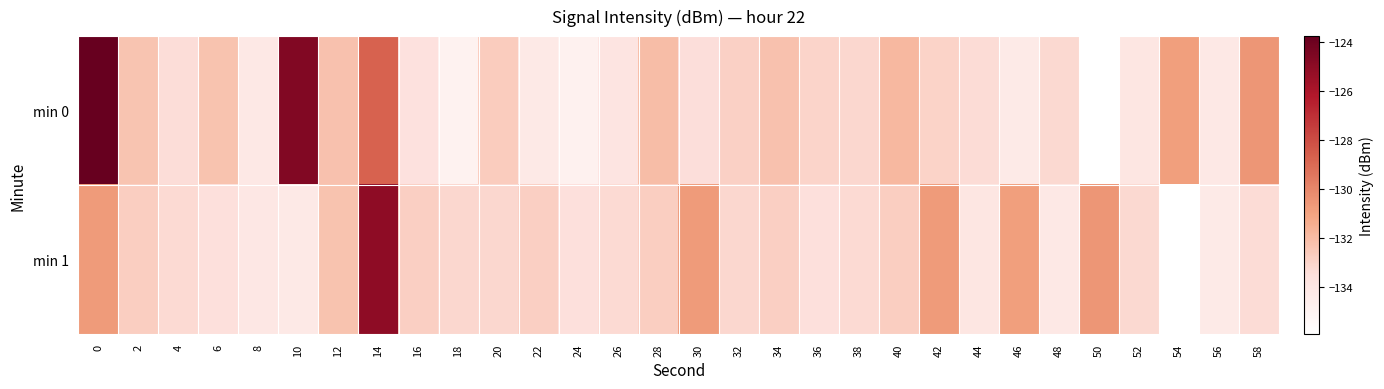

Between 0 and 20, which series saw the biggest shift?

min 0